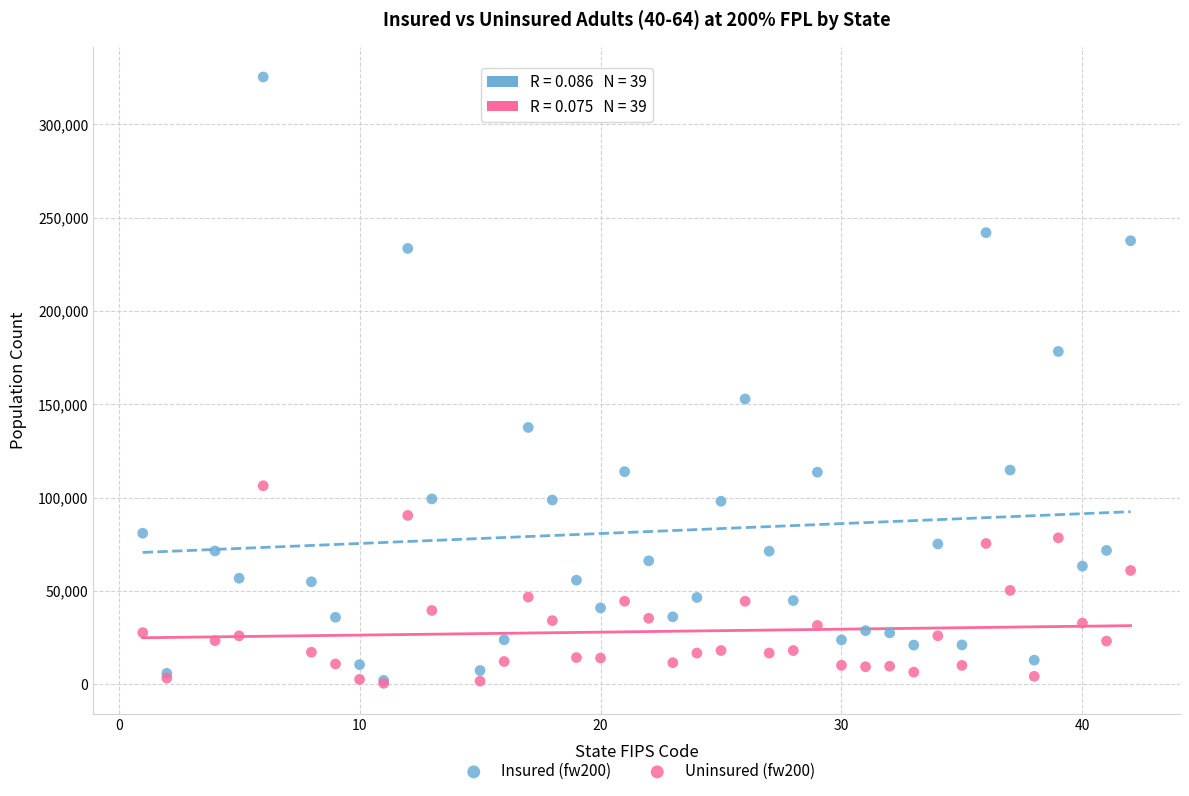

Across all series, what Y value is closest to 162950?

152867